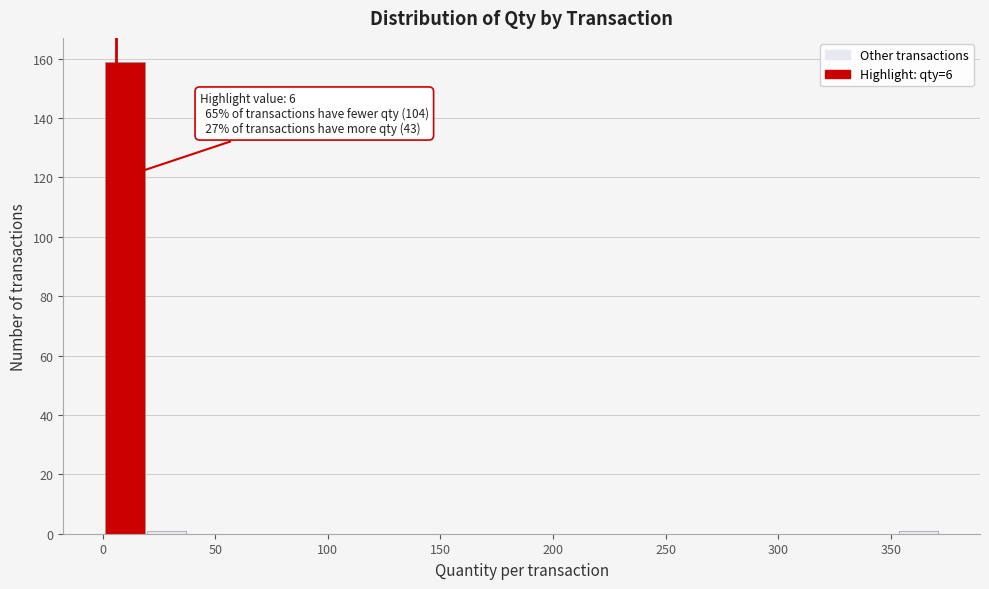

Around what value on the x-axis is the tallest bar? Give the approximate position of its centre, as read against the axis.

10